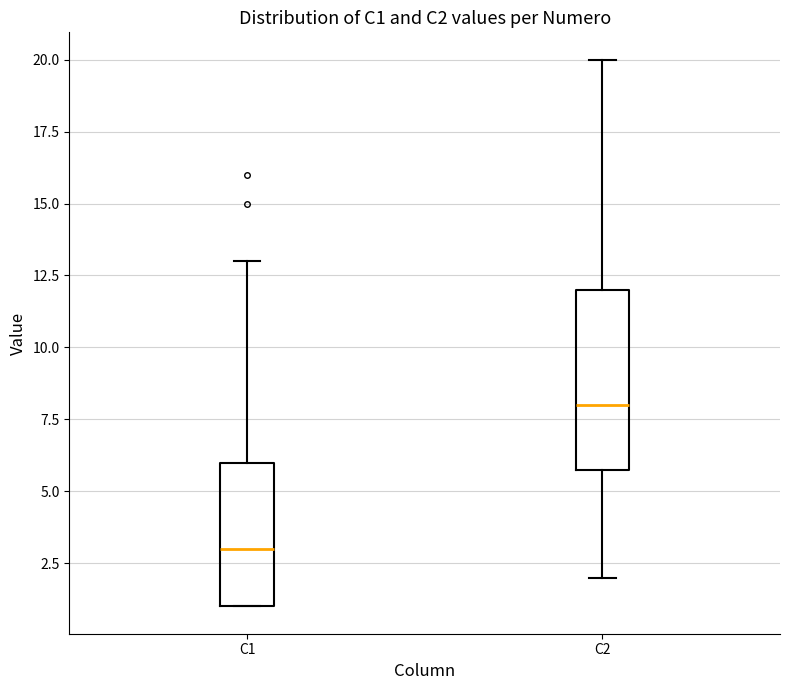

Which box has the highest median line?

C2